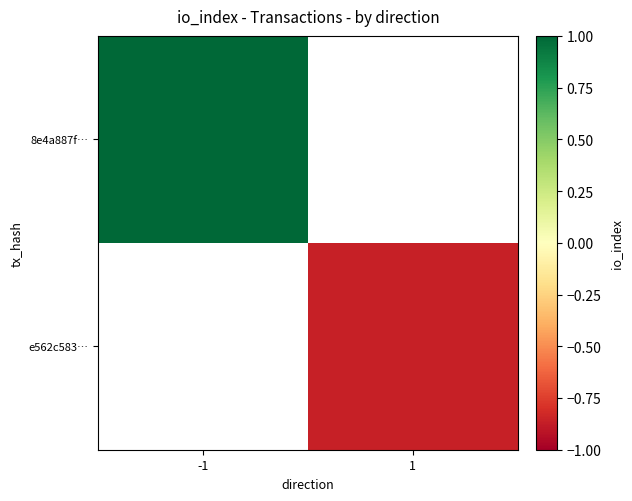

At -1, list the series in order from smallest to largest.

8e4a887f…, e562c583…